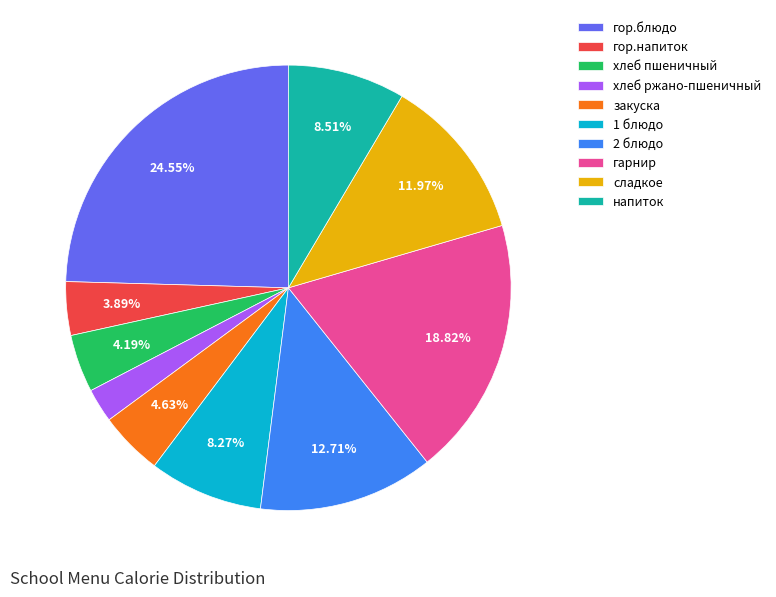

To the nearest percent, what is the average slice percentage?

10%